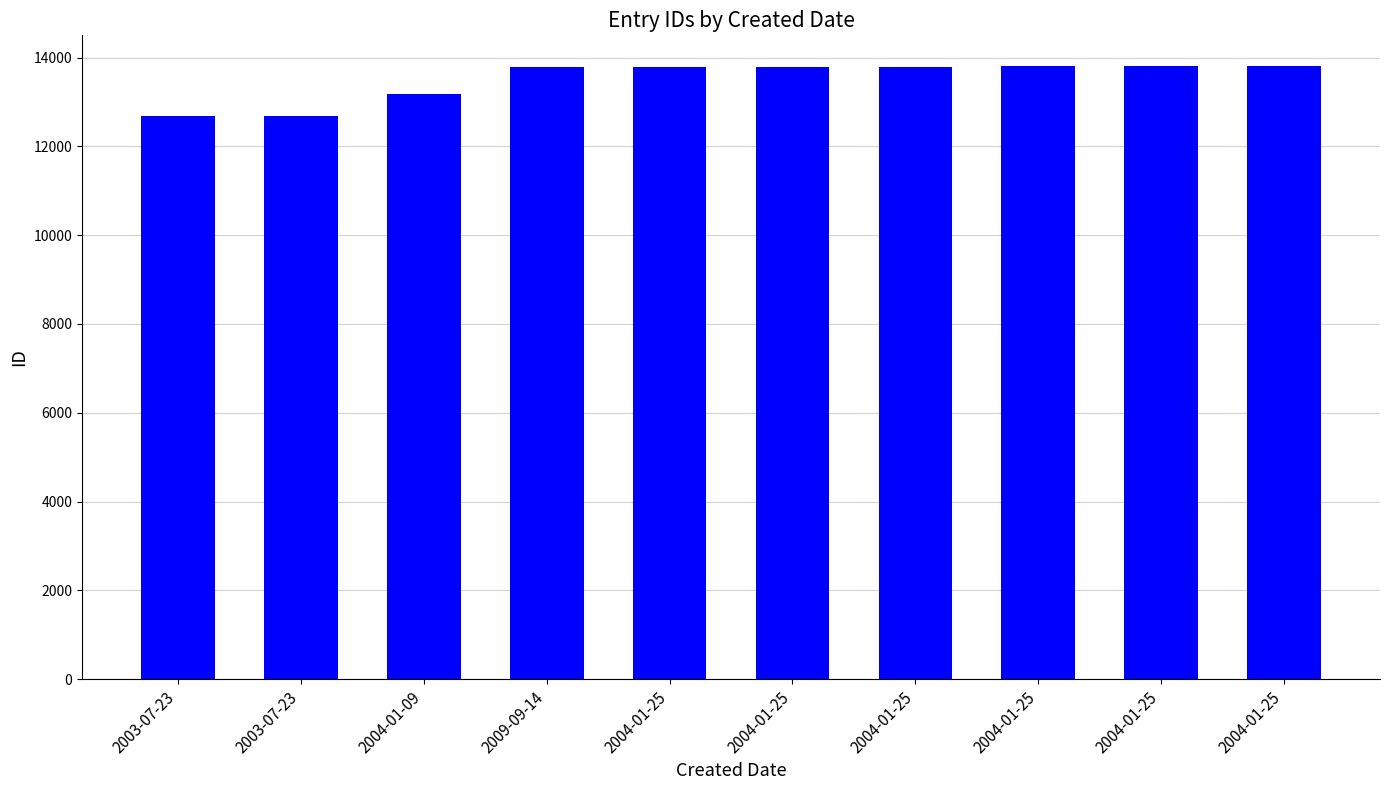

What is the label of the 4th bar from the left?

2009-09-14